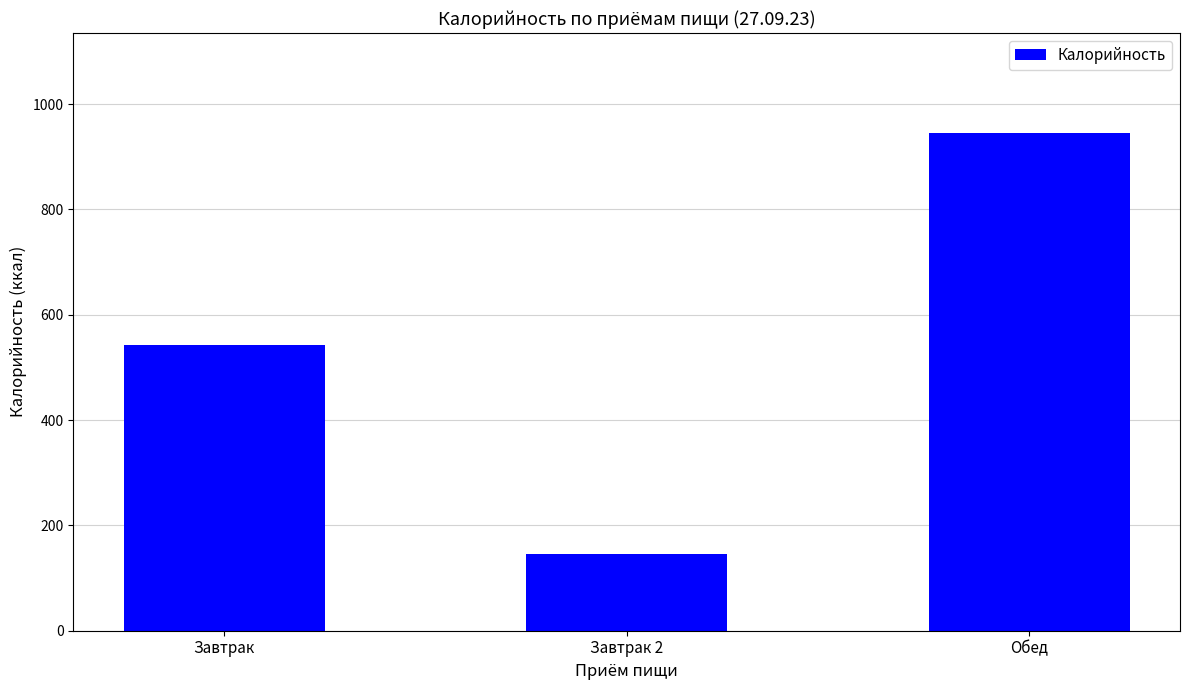

What is the sum of the values at Обед and Завтрак?

1488.3